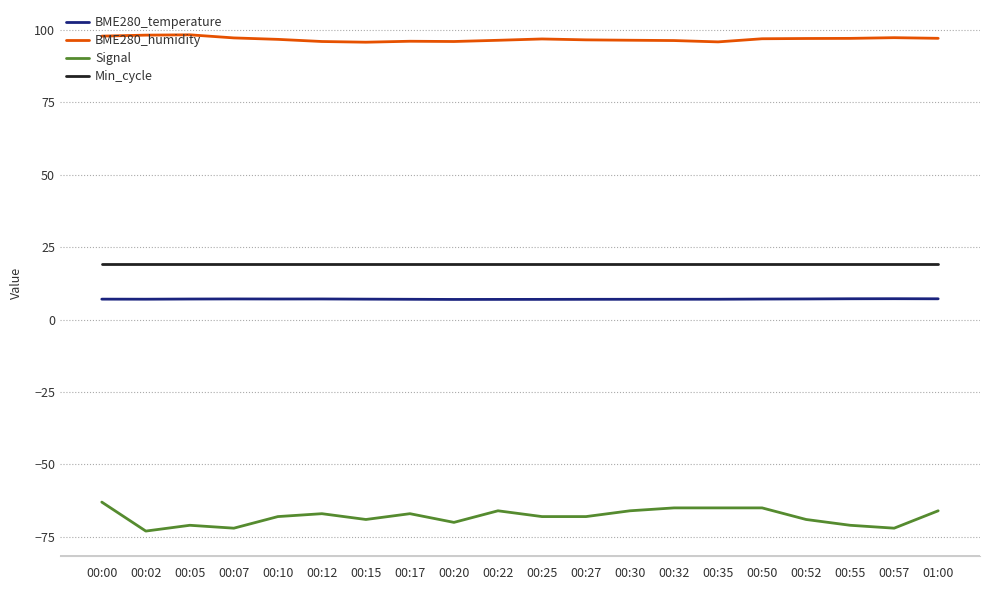

What is the difference between the maximum and second lowest values in the BME280_temperature series?

0.2